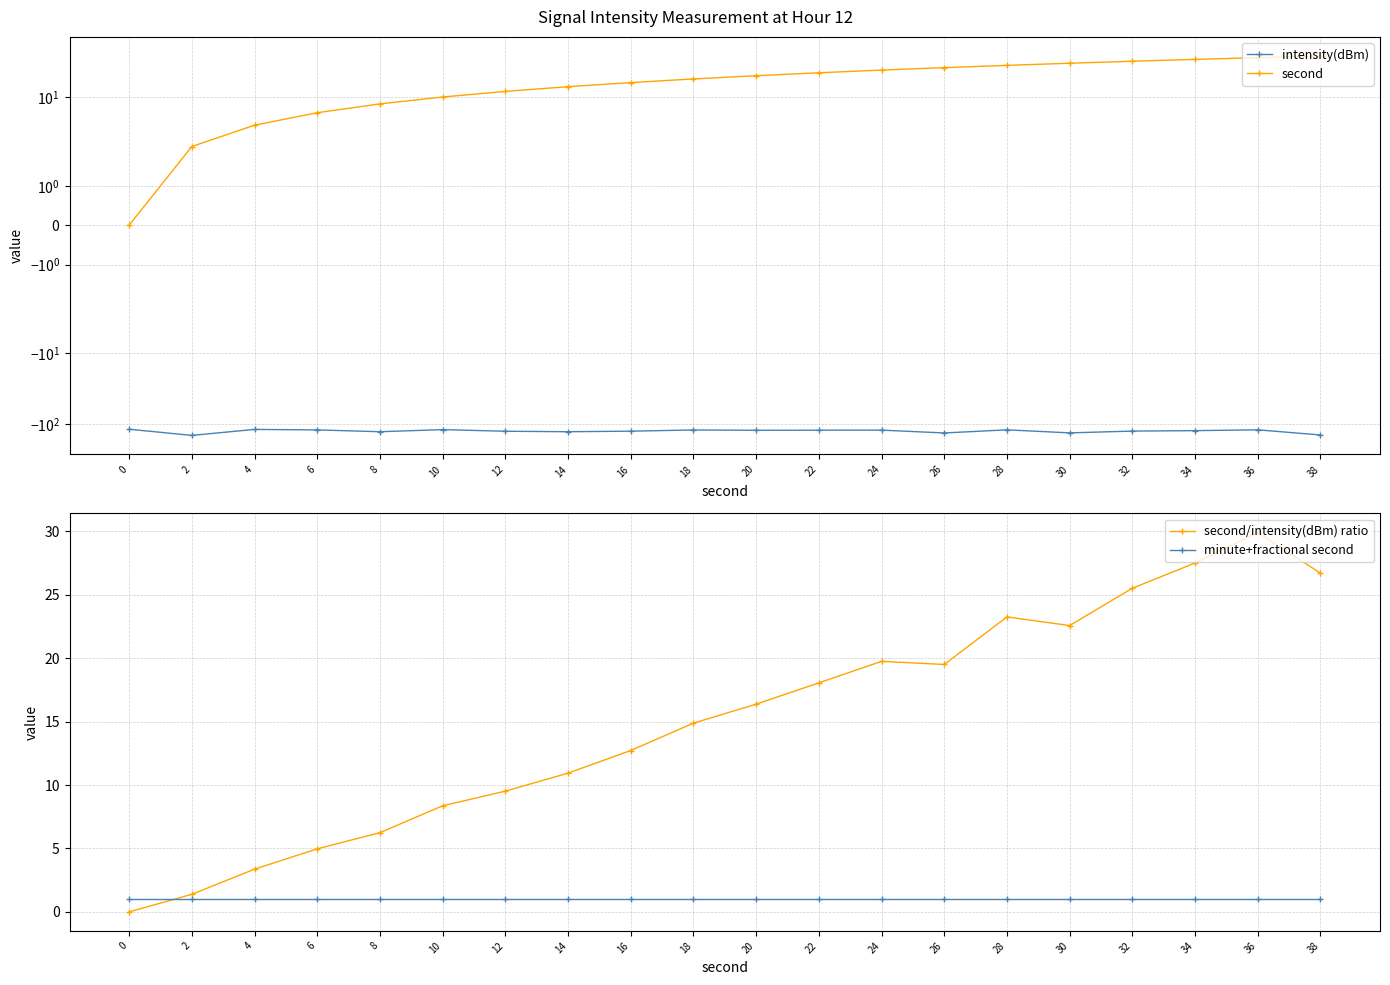

Which series changed the most between 32 and 36?

intensity(dBm)